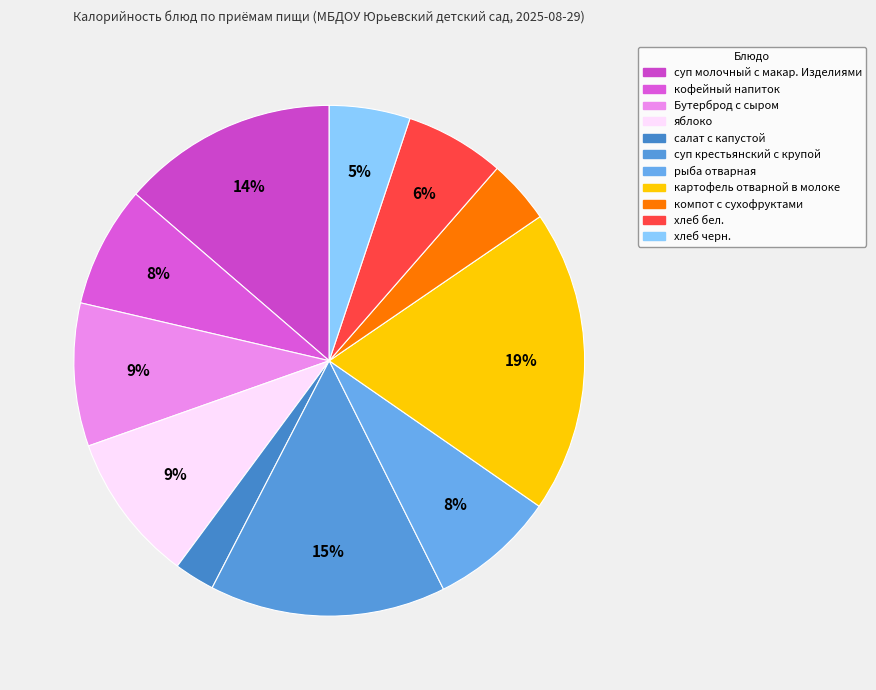

Is there any slice that represents more than half of the pie?

No